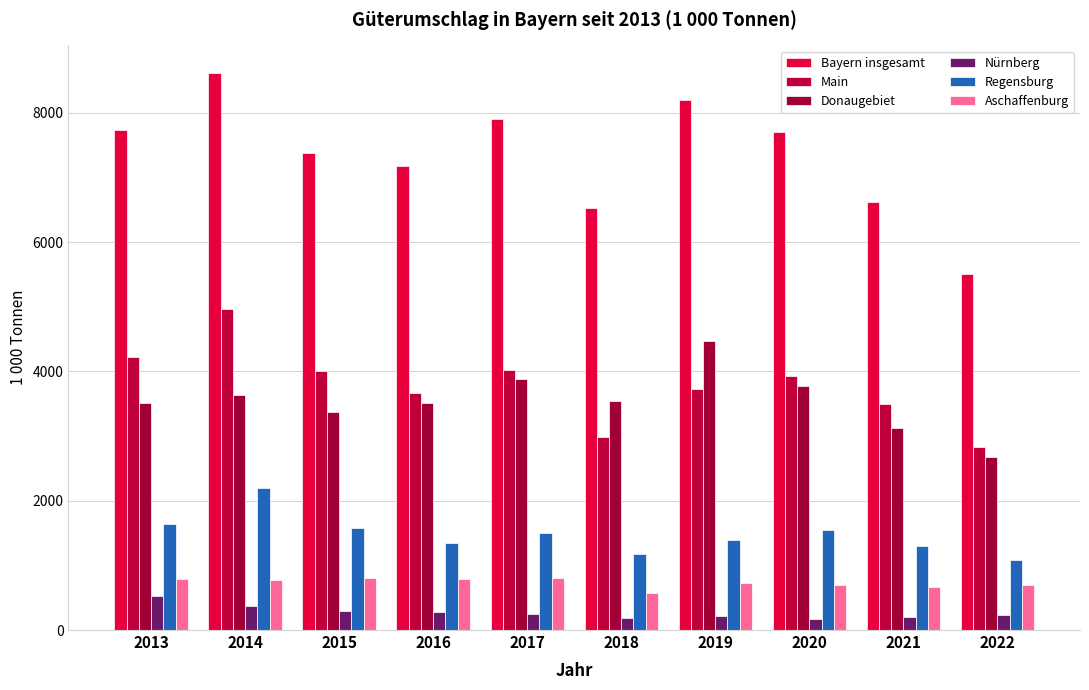

What is the difference between the highest and lowest values at 2016?

6900